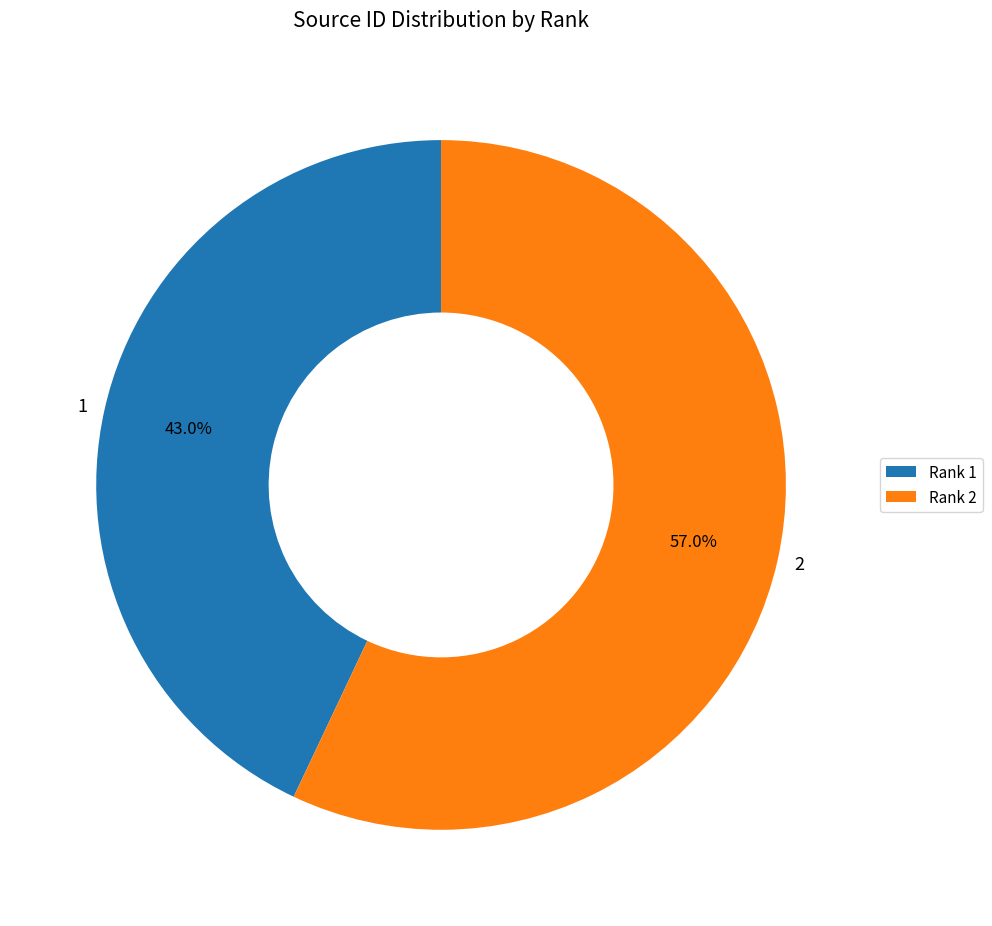

To the nearest percent, what is the difference between the 2 and 1 slice percentages?

14%